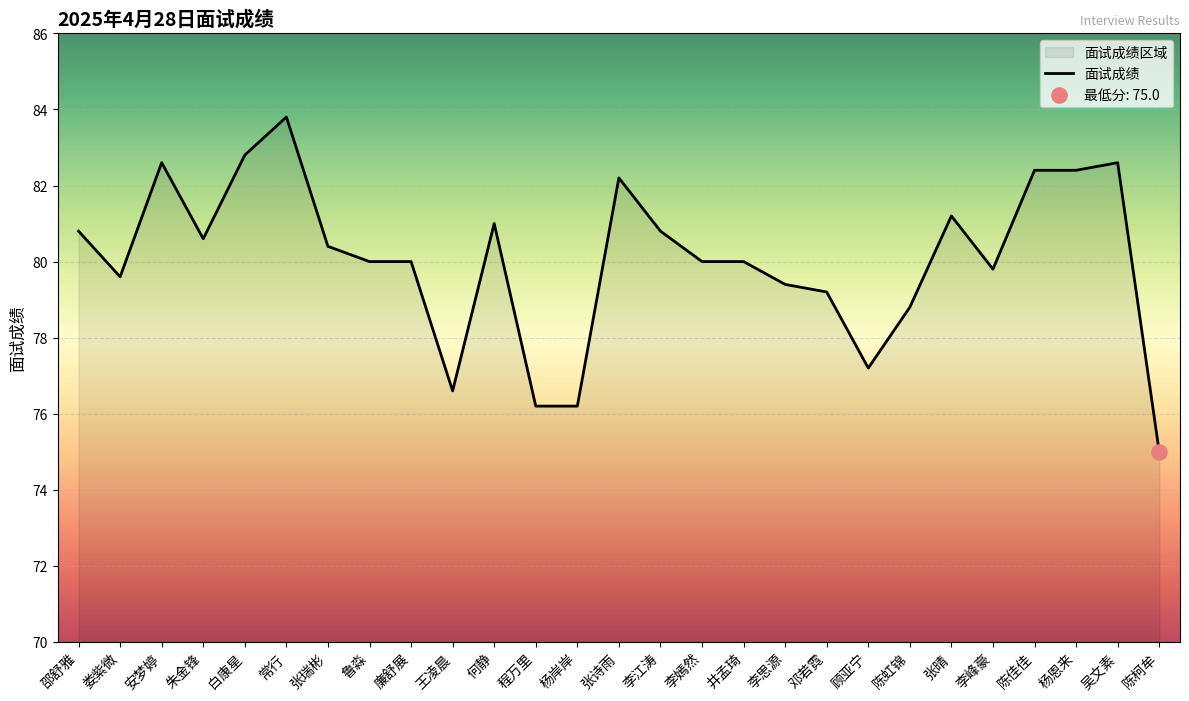

Which has a higher value, 井孟琦 or 常行?

常行